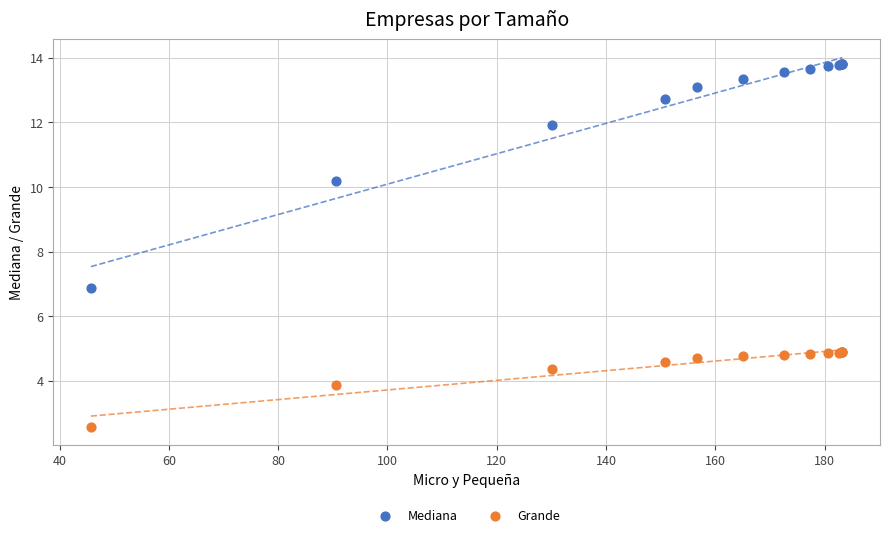

Which series reaches the minimum Y coordinate?

Grande